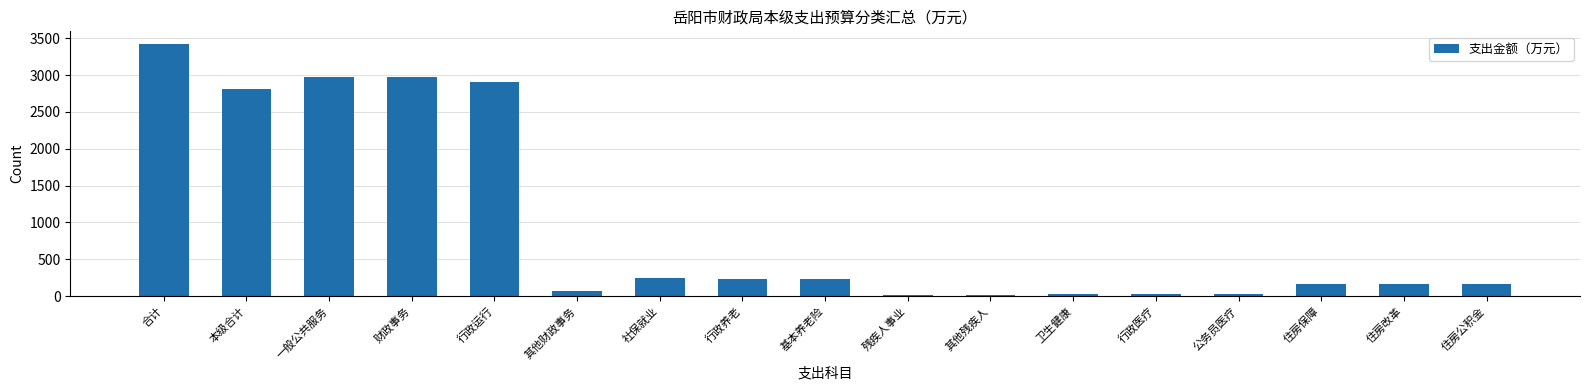

True or false: the data shows 2804.9 at 本级合计.

True